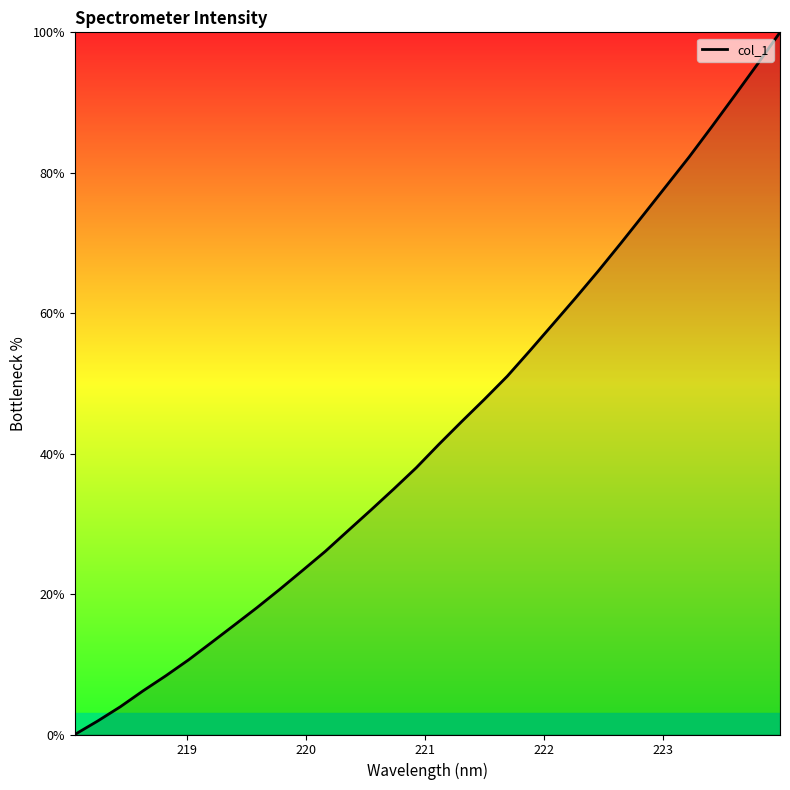

What is the greatest value displayed?

100.0